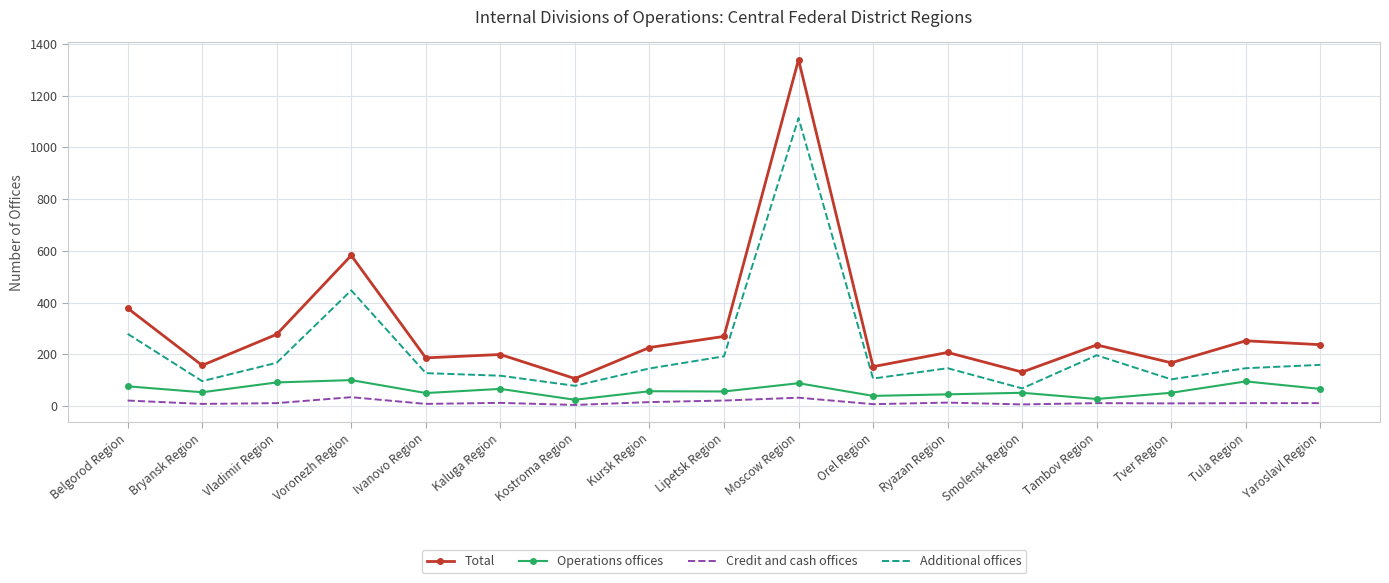

How many interior local valleys does the Total series have?

6